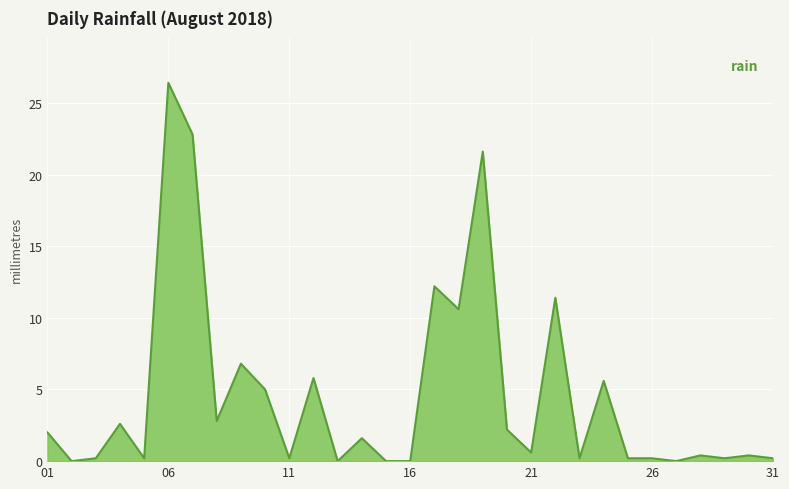

Reading left to right, extract all data points from this chart.

2.0	0.0	0.2	2.6	0.2	26.4	22.8	2.8	6.8	5.0	0.2	5.8	0.0	1.6	0.0	0.0	12.2	10.6	21.6	2.2	0.6	11.4	0.2	5.6	0.2	0.2	0.0	0.4	0.2	0.4	0.2